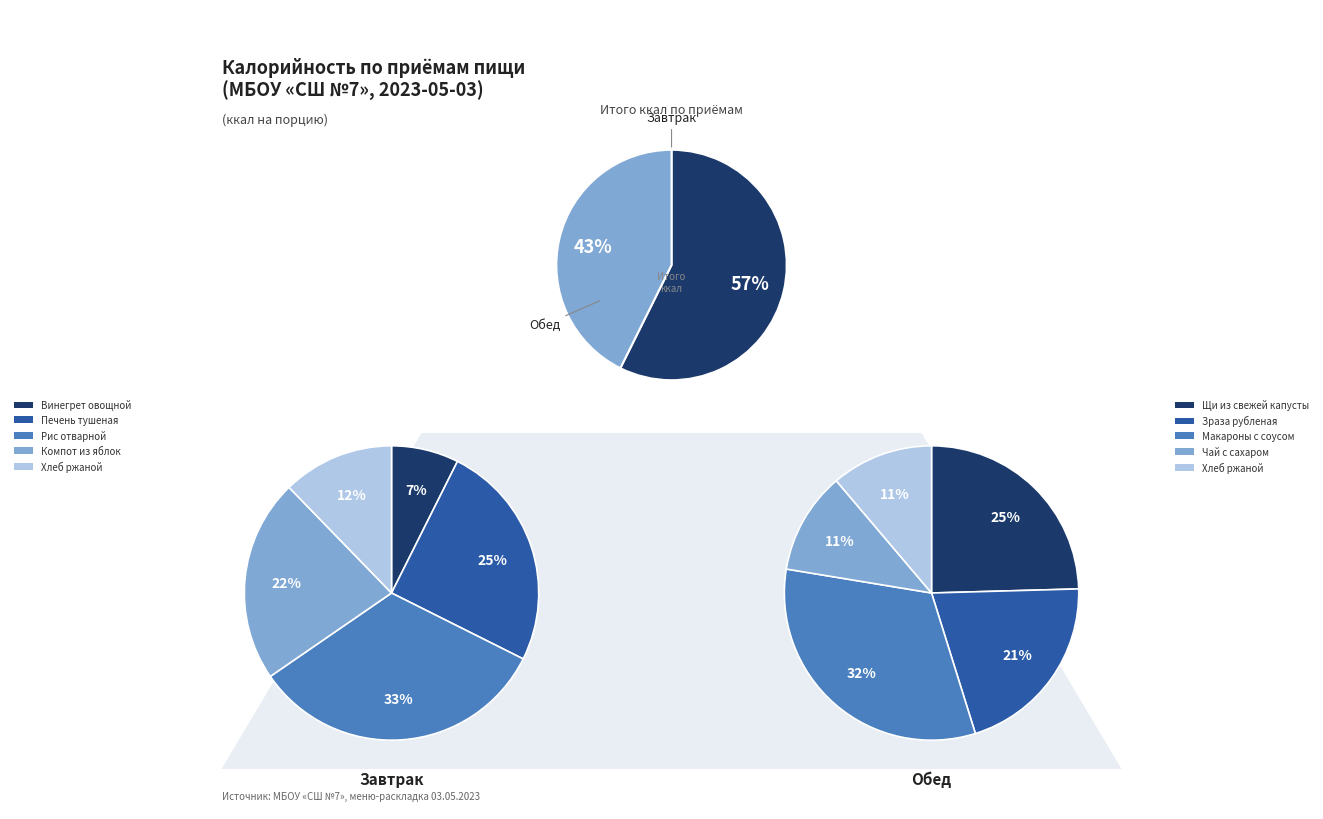

Is 0 the majority of the pie?

No